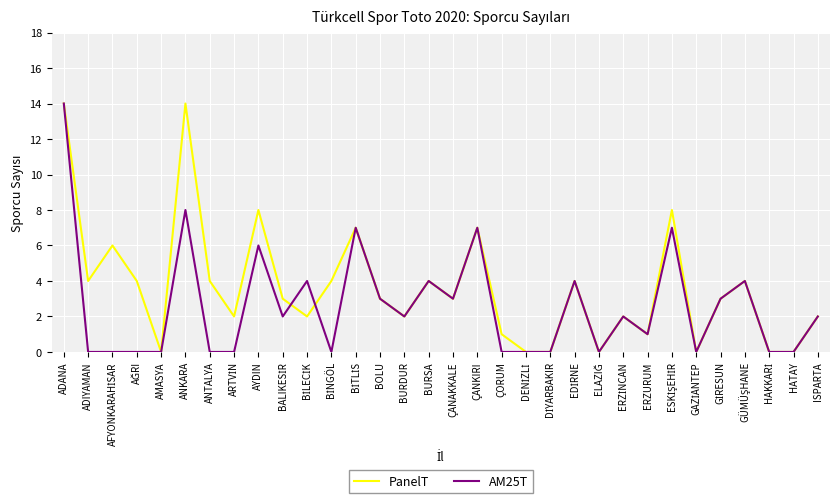

How many lines are shown in the chart?

2